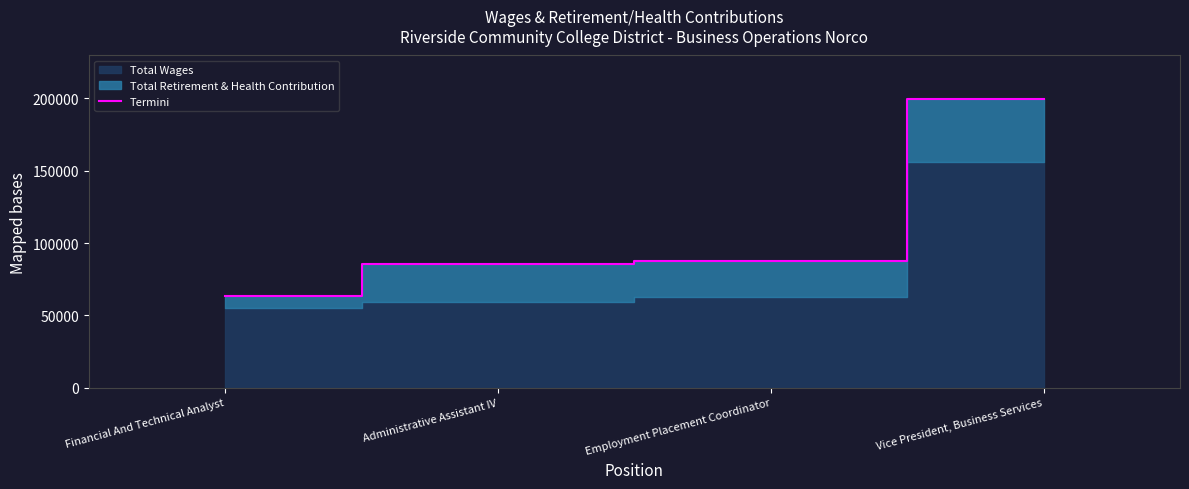

What is the label of the 1st point from the left?

Financial And Technical Analyst